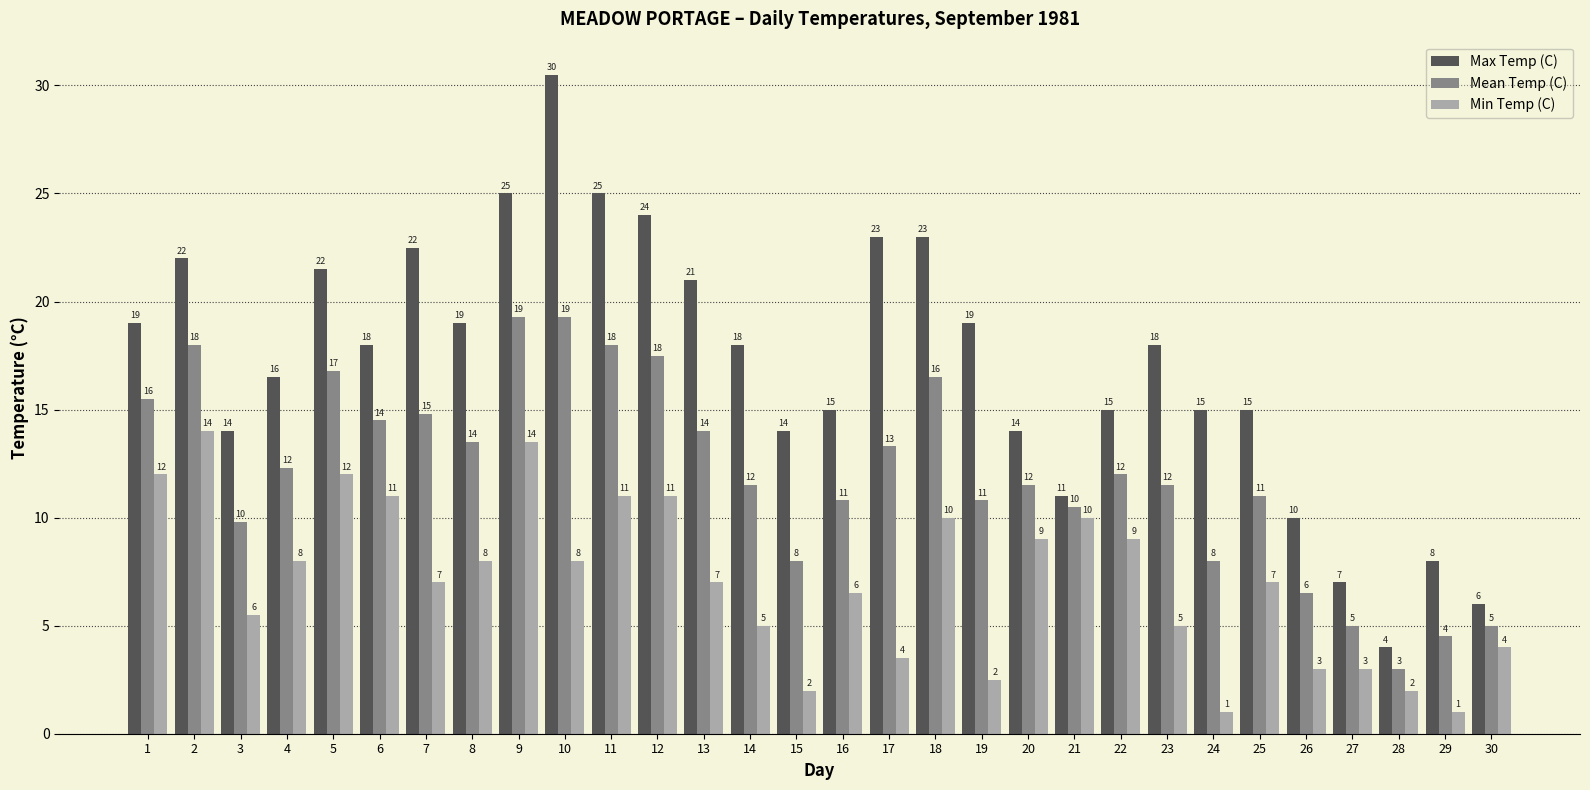

Does the chart contain any negative values?

No